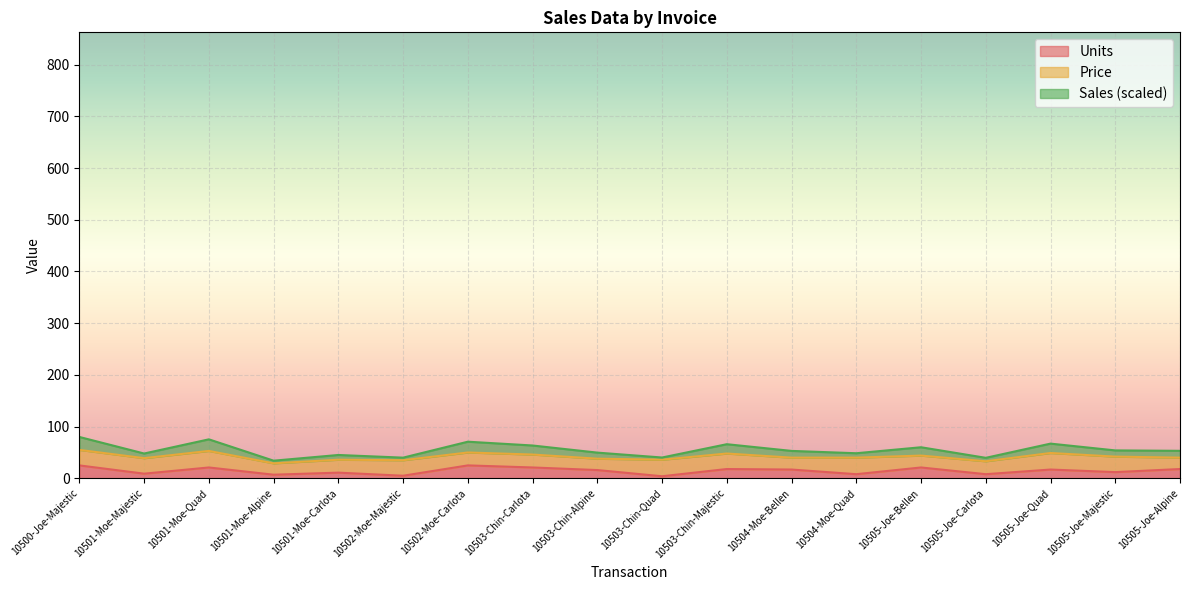

What is the lowest value of the Sales series?

34.1